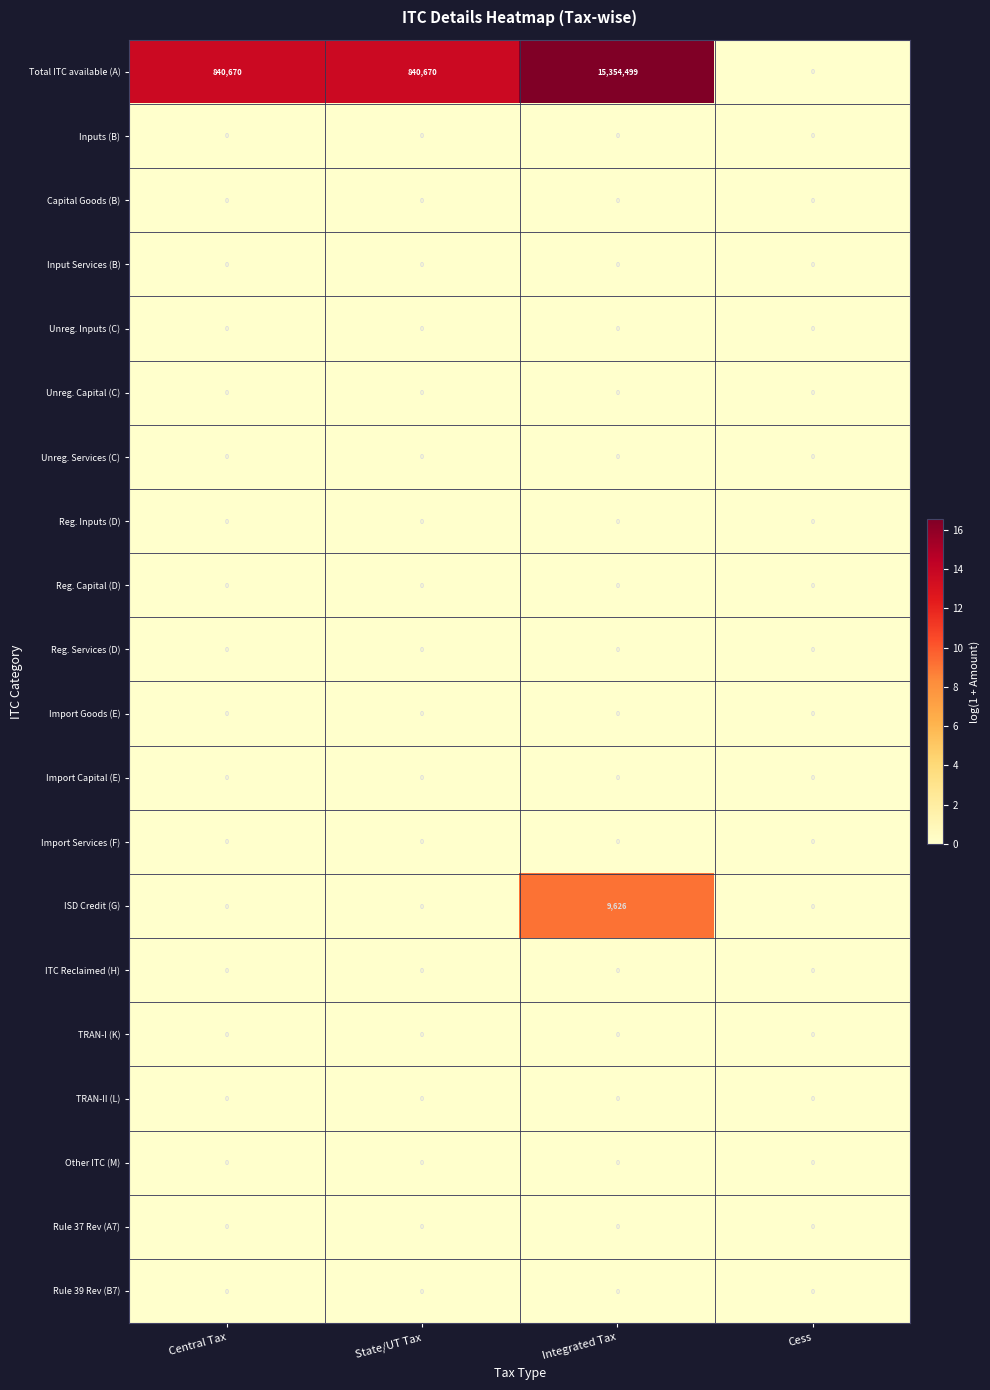

The TRAN-II (L) series shows 0 at State/UT Tax. True or false?

True